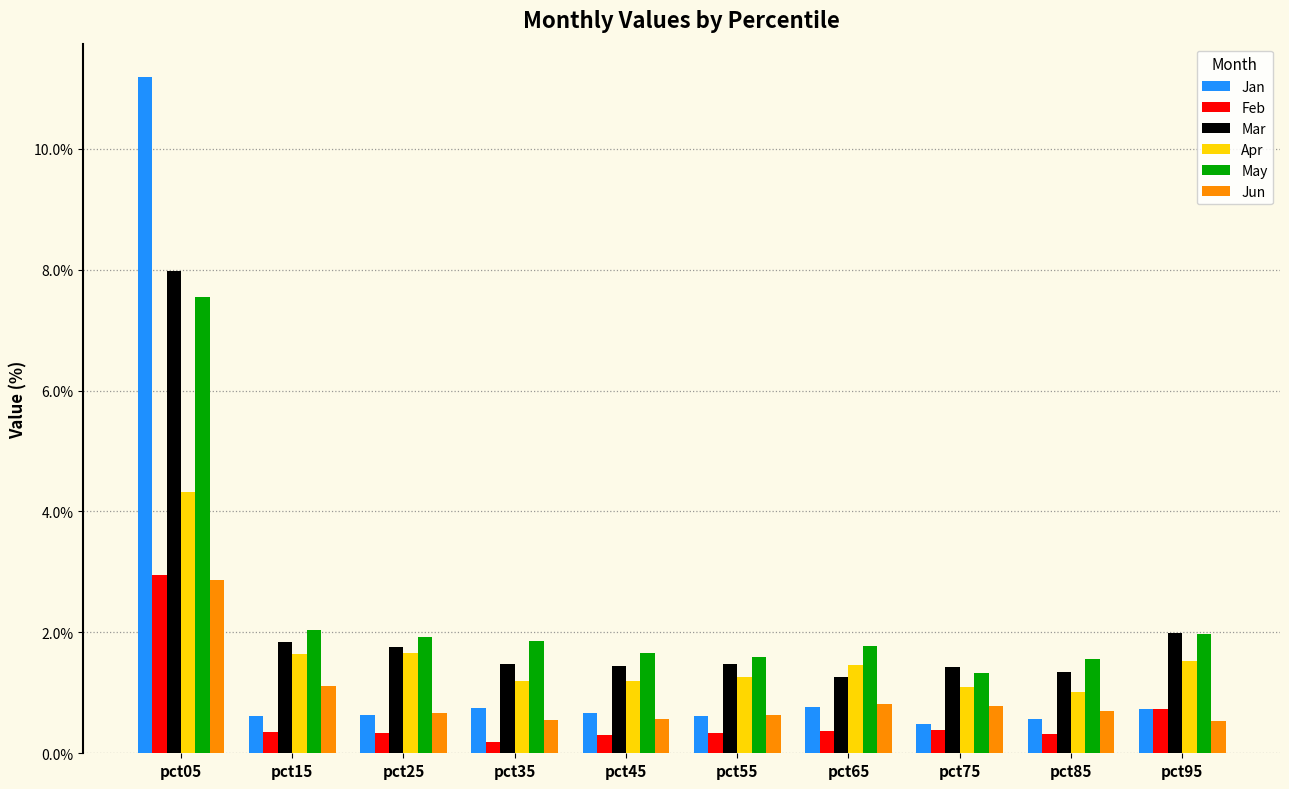

What is the approximate value of Apr at pct25?

1.7